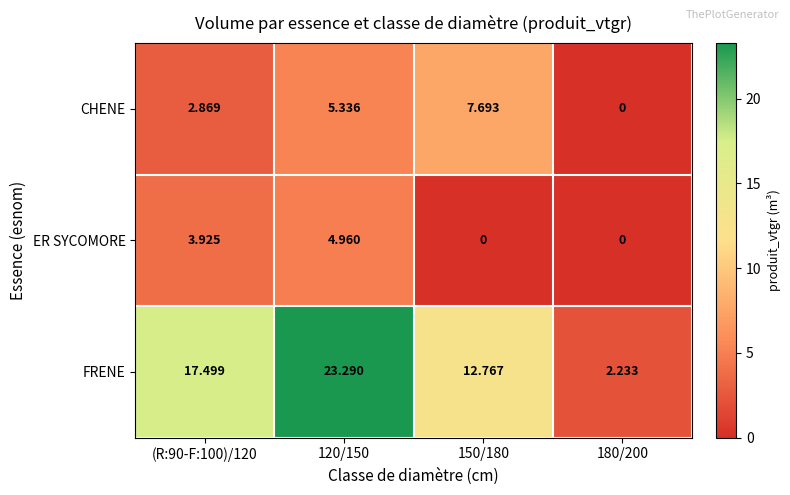

Which series has the widest spread of values?

FRENE